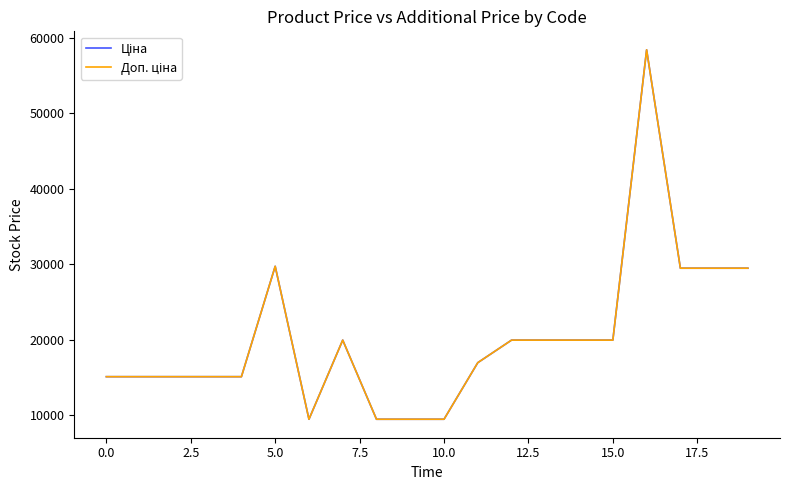

Does the chart have visible grid lines?

No